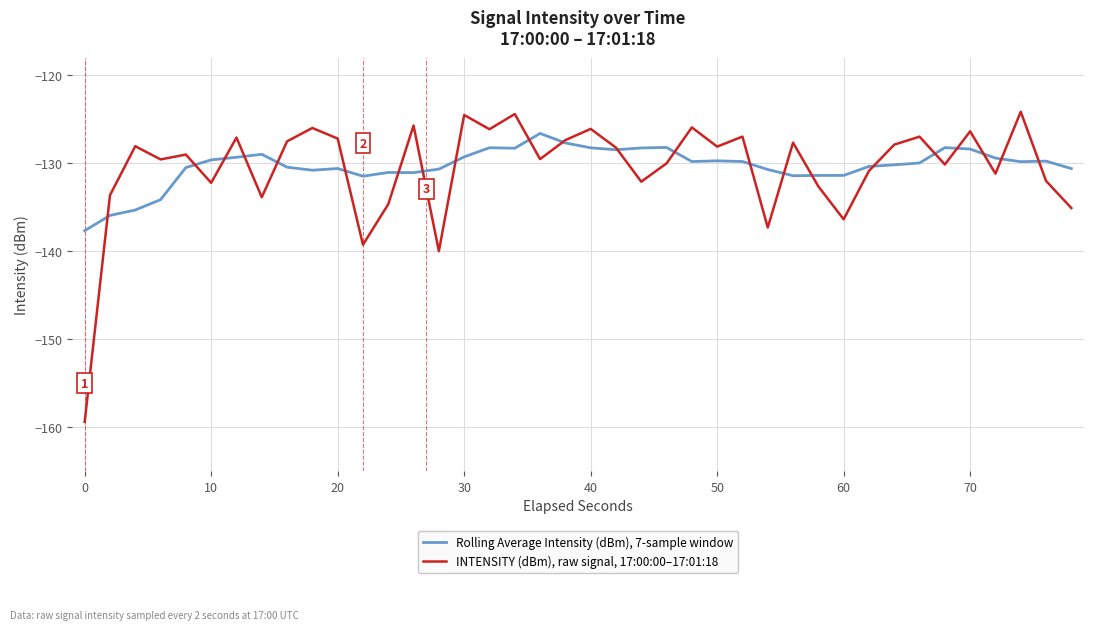

How many intersections are there between Rolling Average Intensity (dBm), 7-sample window and INTENSITY (dBm), raw signal, 17:00:00–17:01:18?

22